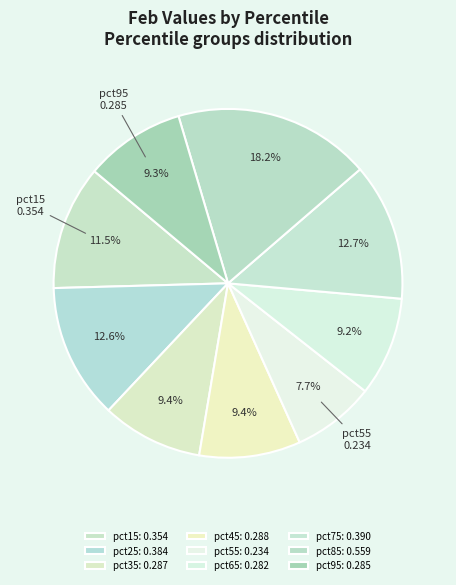

True or false: pct35 accounts for 9% of the total.

True